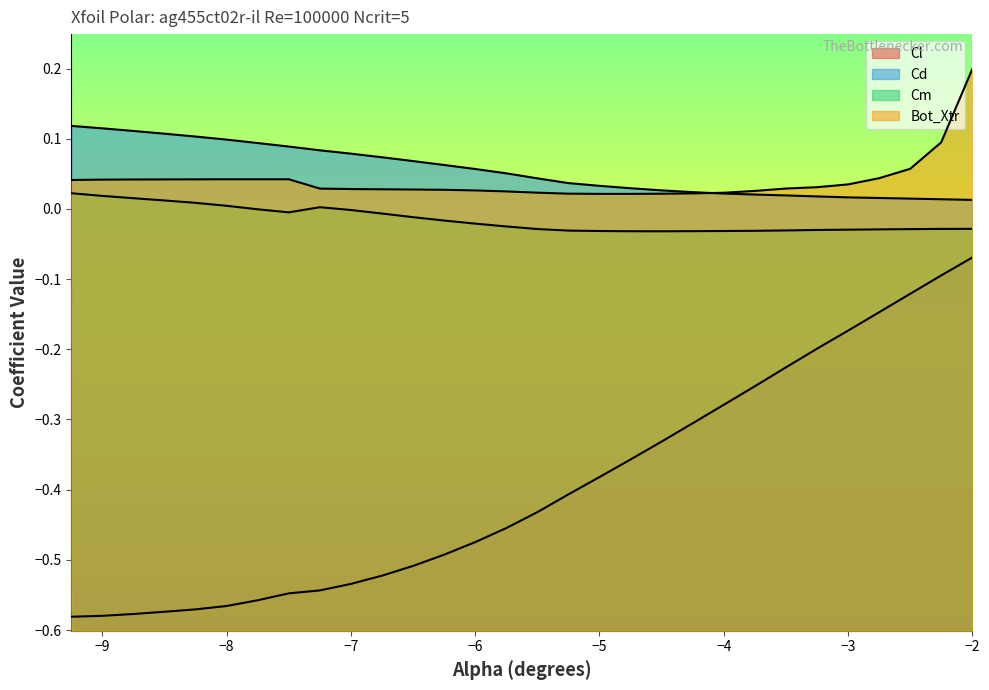

Which series has the largest range (max minus min)?

Cl